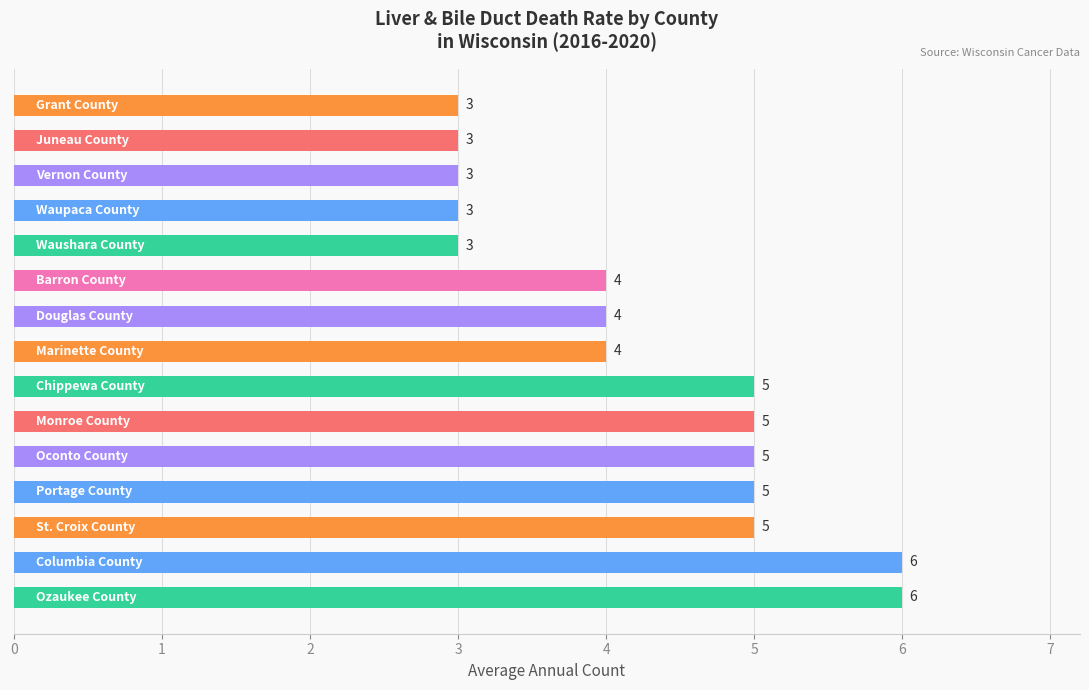

What is the difference between the maximum and minimum values?

3